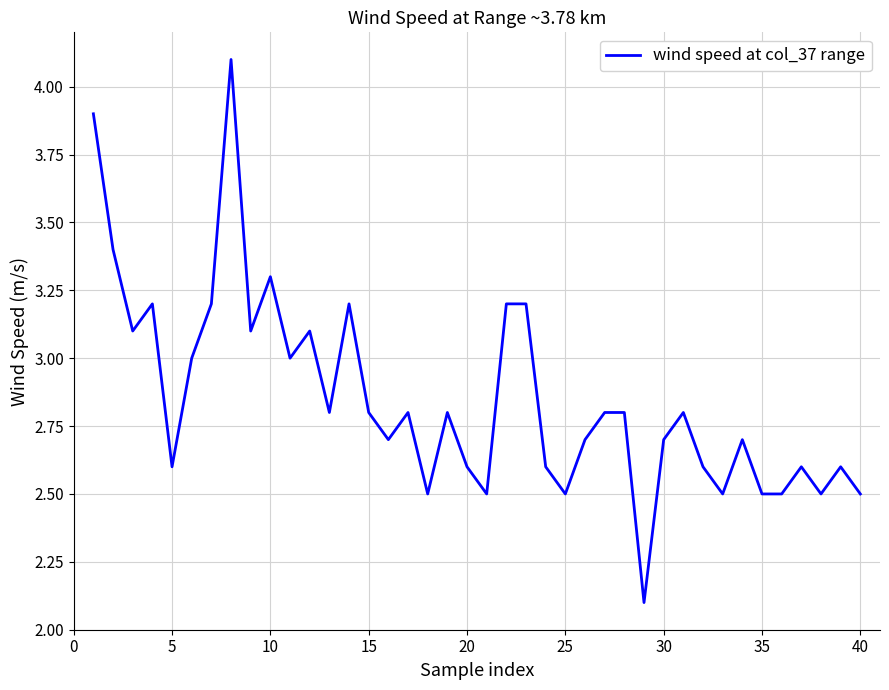

What is the greatest value displayed?

4.1